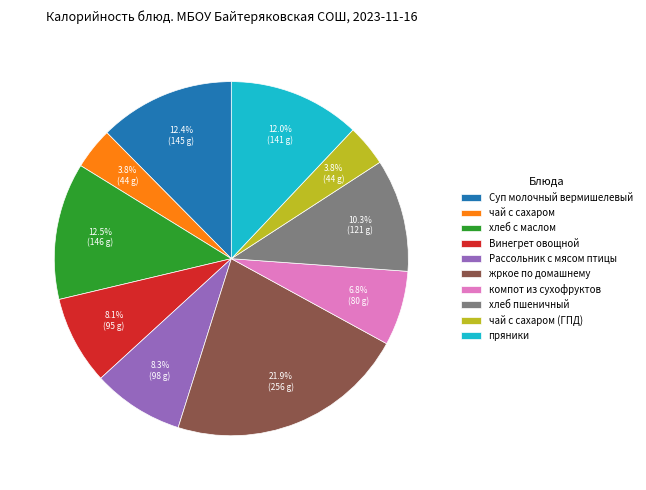

Count the number of slices in the pie.

10